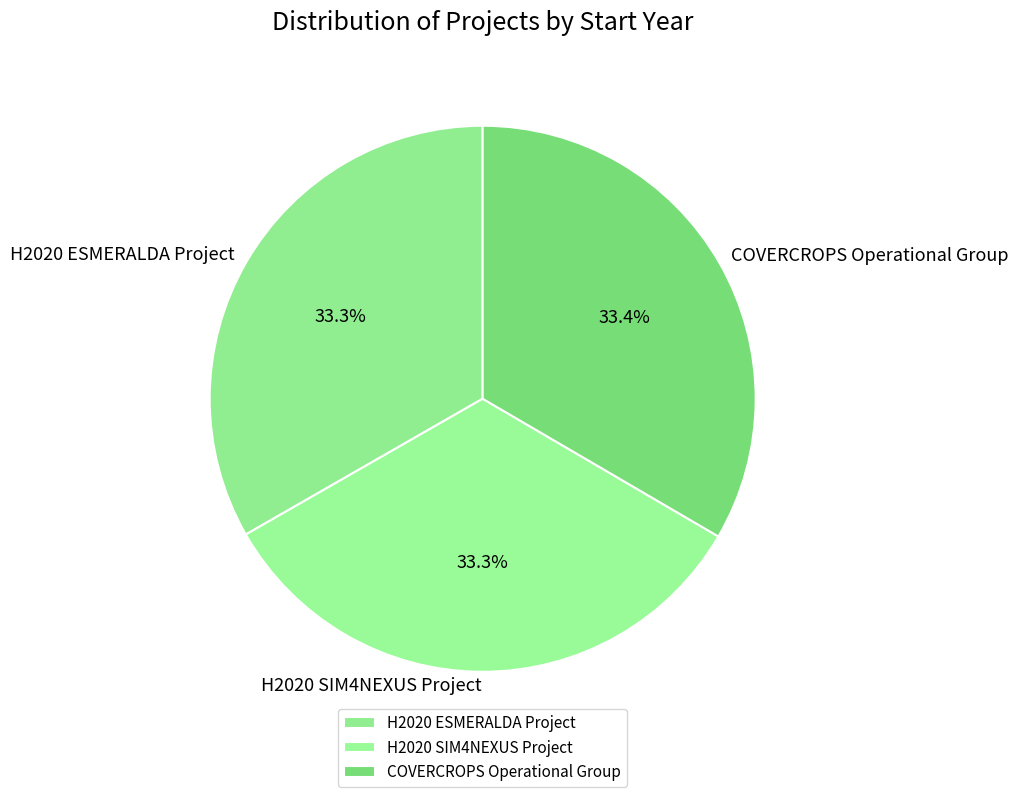

Approximately how many times larger is the value at COVERCROPS Operational Group compared to H2020 SIM4NEXUS Project?

1.0